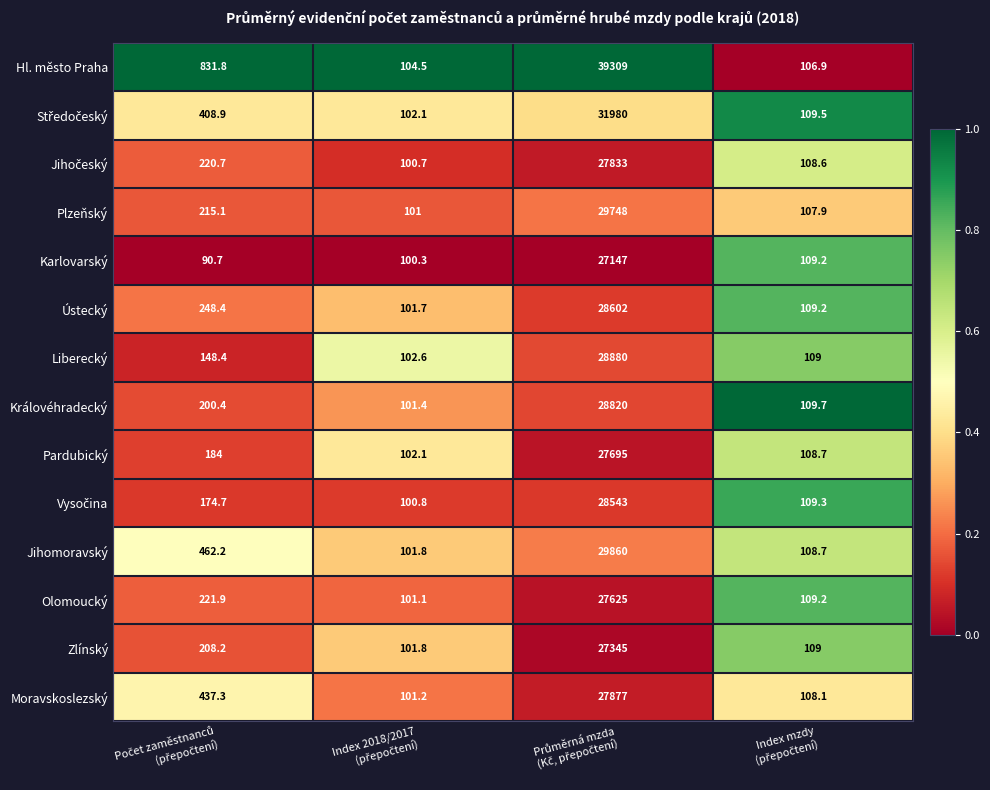

Which series has the largest total across all categories?

Hl. město Praha